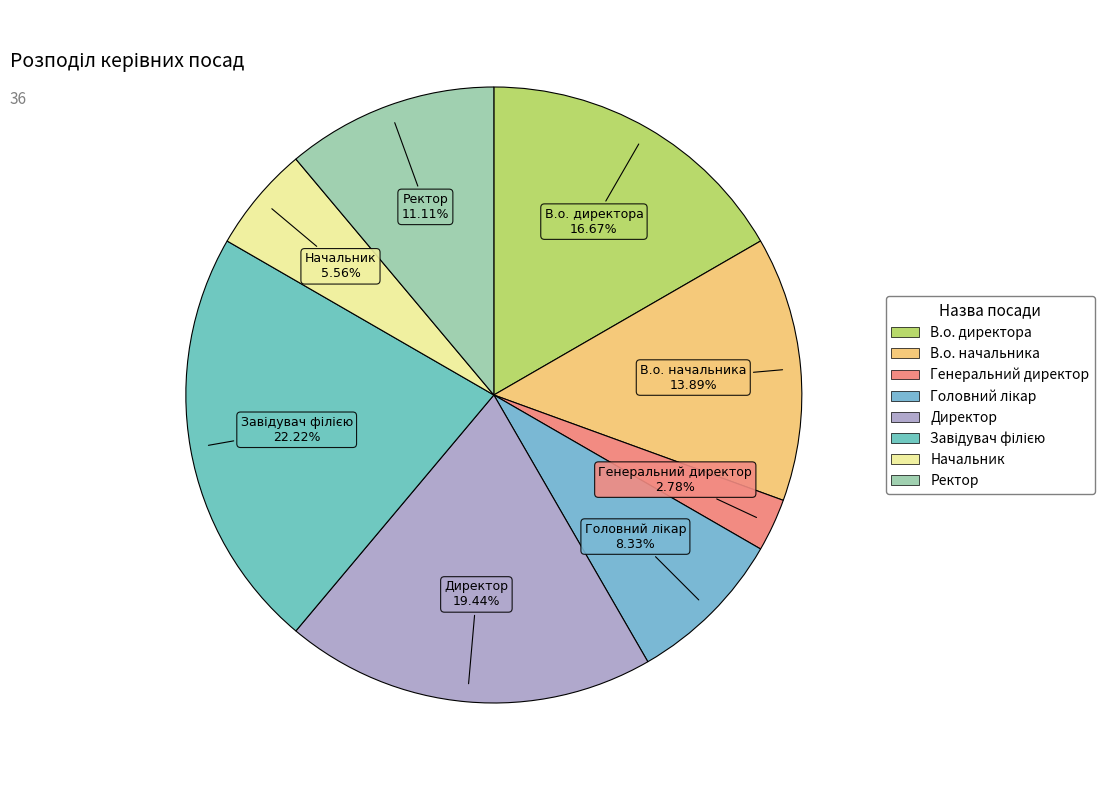

To the nearest percent, what is the difference between the largest and smallest slice percentages?

19%